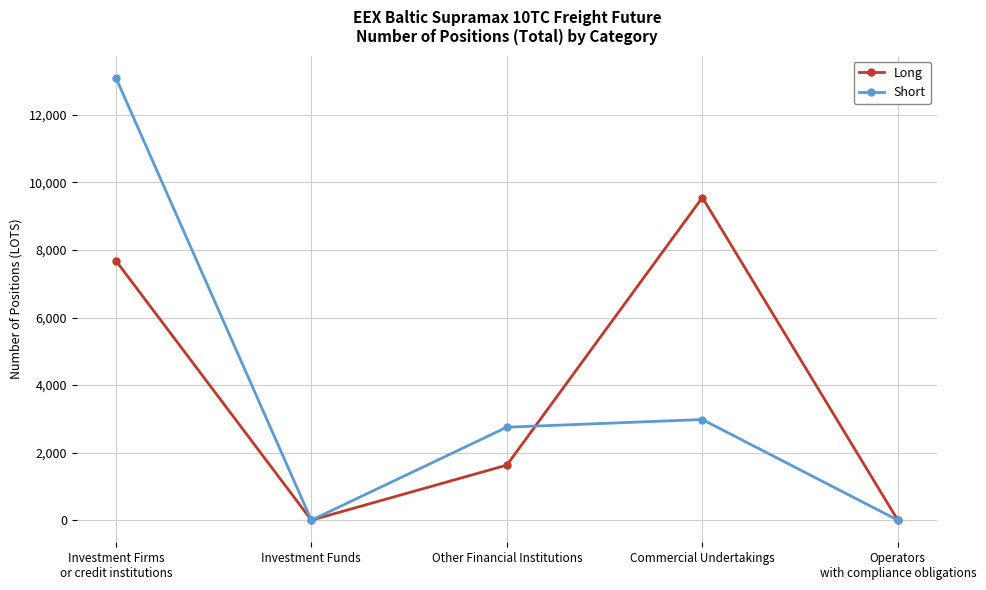

How many data points in Short are less than 2753?

2